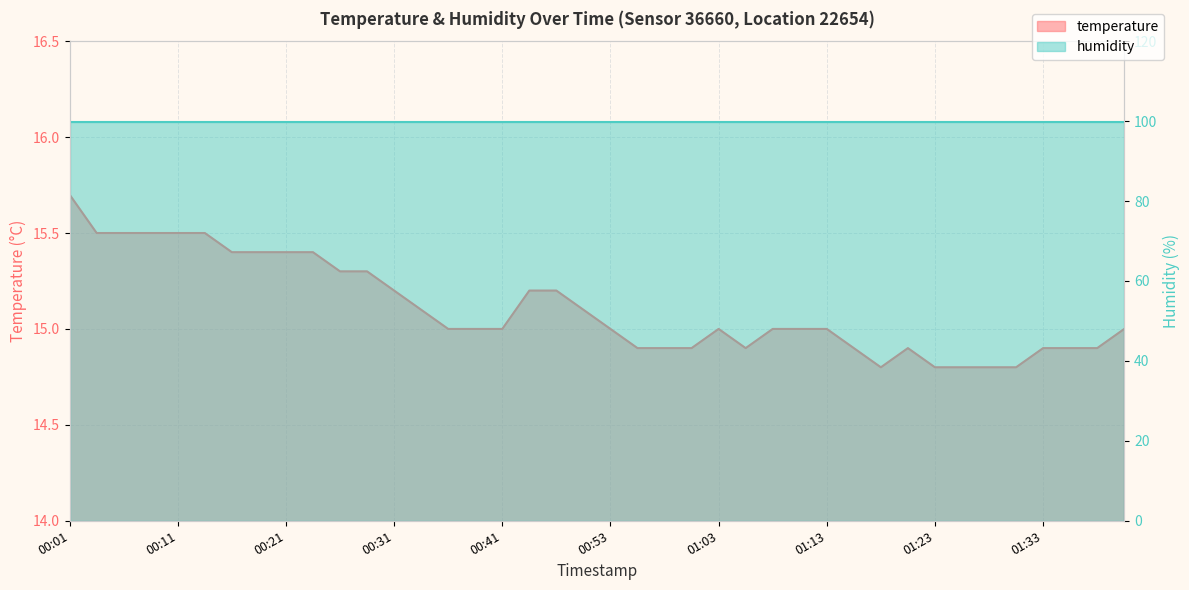

Reading left to right, extract all data points from this chart.

15.7	15.5	15.5	15.5	15.5	15.5	15.4	15.4	15.4	15.4	15.3	15.3	15.2	15.1	15.0	15.0	15.0	15.2	15.2	15.1	15.0	14.9	14.9	14.9	15.0	14.9	15.0	15.0	15.0	14.9	14.8	14.9	14.8	14.8	14.8	14.8	14.9	14.9	14.9	15.0